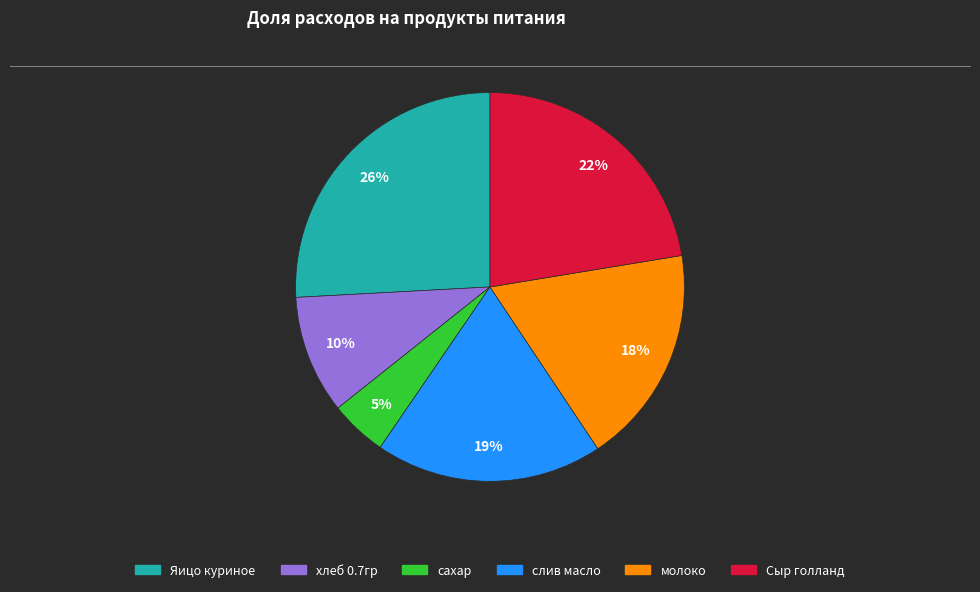

Which category has the biggest portion of the pie?

Яицо куриное